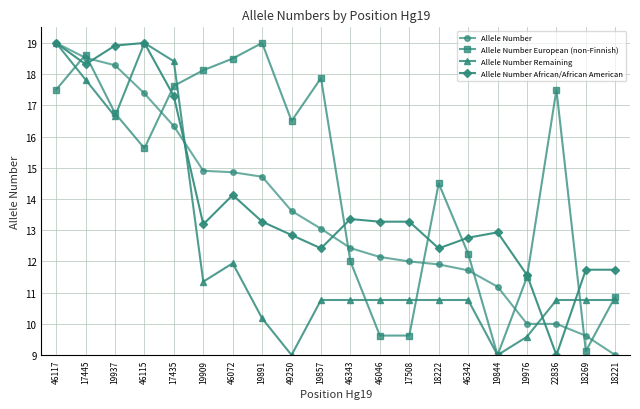

List the series in order of their overall mean, highest first.

Allele Number European (non-Finnish), Allele Number African/African American, Allele Number, Allele Number Remaining